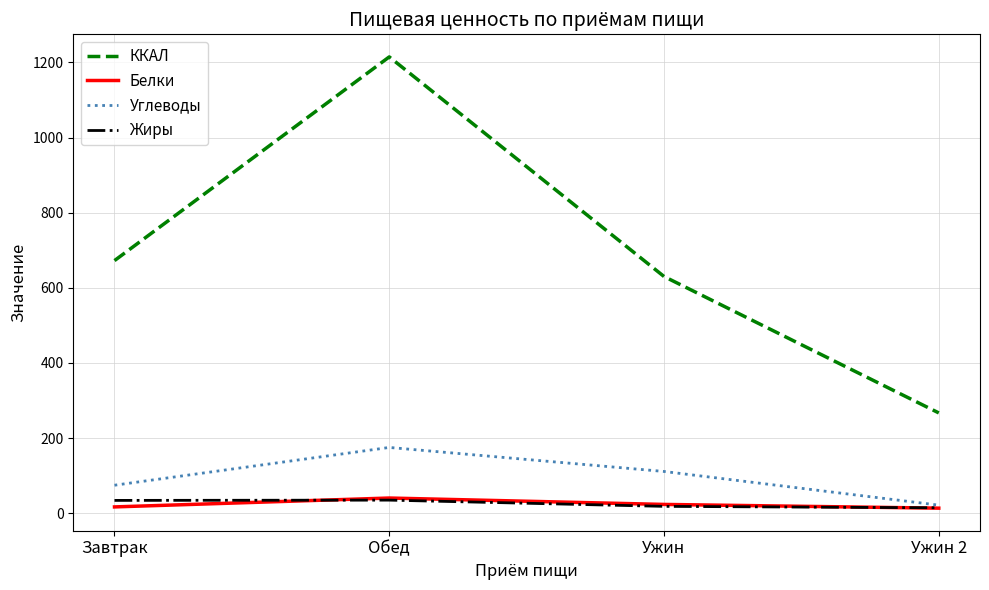

At which label is ККАЛ closest to 740?

Завтрак